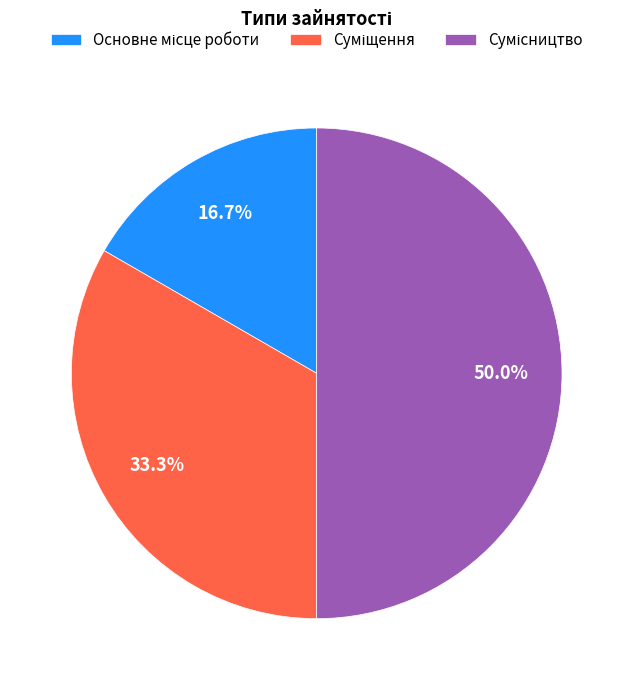

To the nearest percent, what portion does Сумісництво represent?

50%